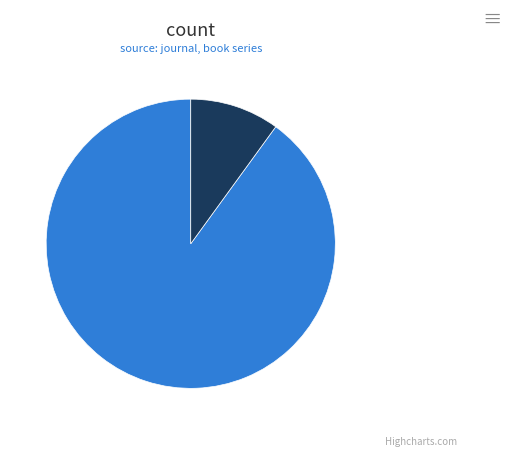

How many slices are in this pie chart?

2